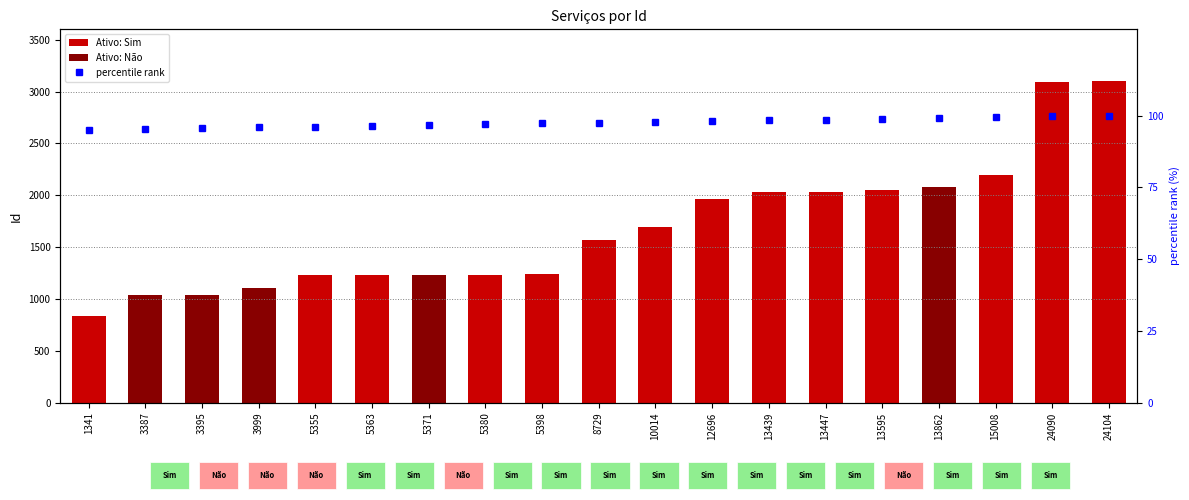

Which category has the highest value across all series?

24104